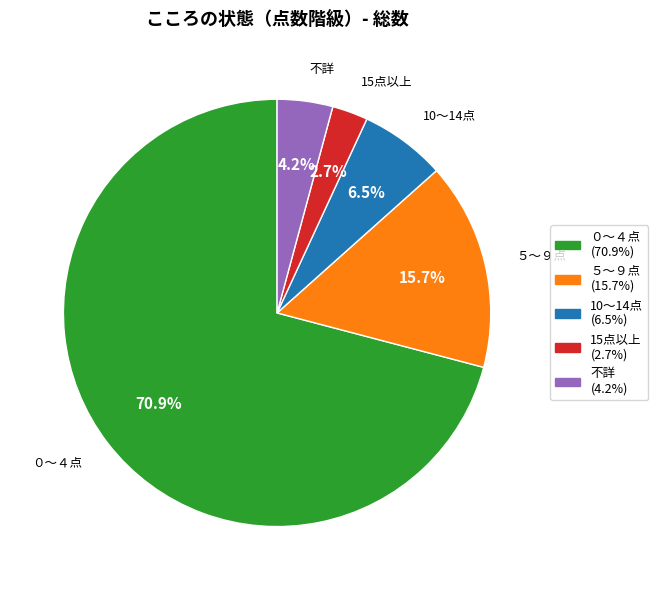

Which slice is the largest?

０～４点